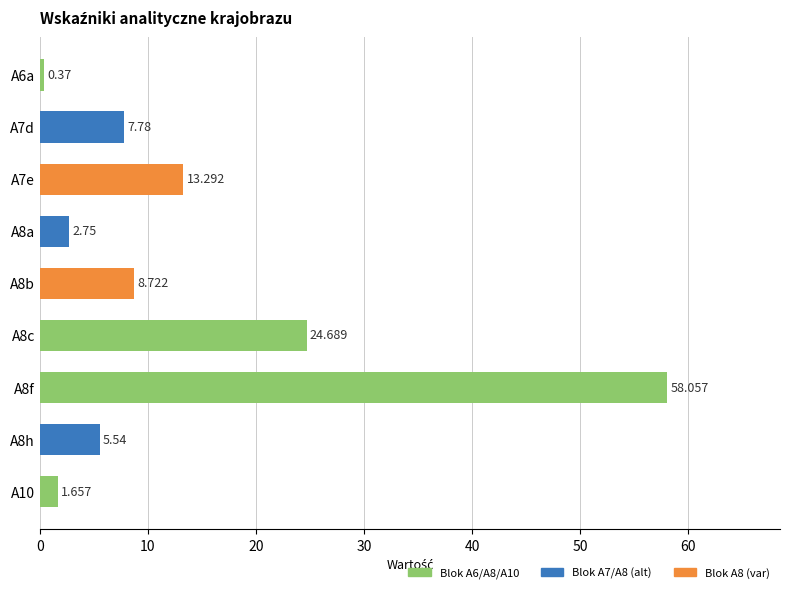

What is the maximum value shown in the chart?

58.1